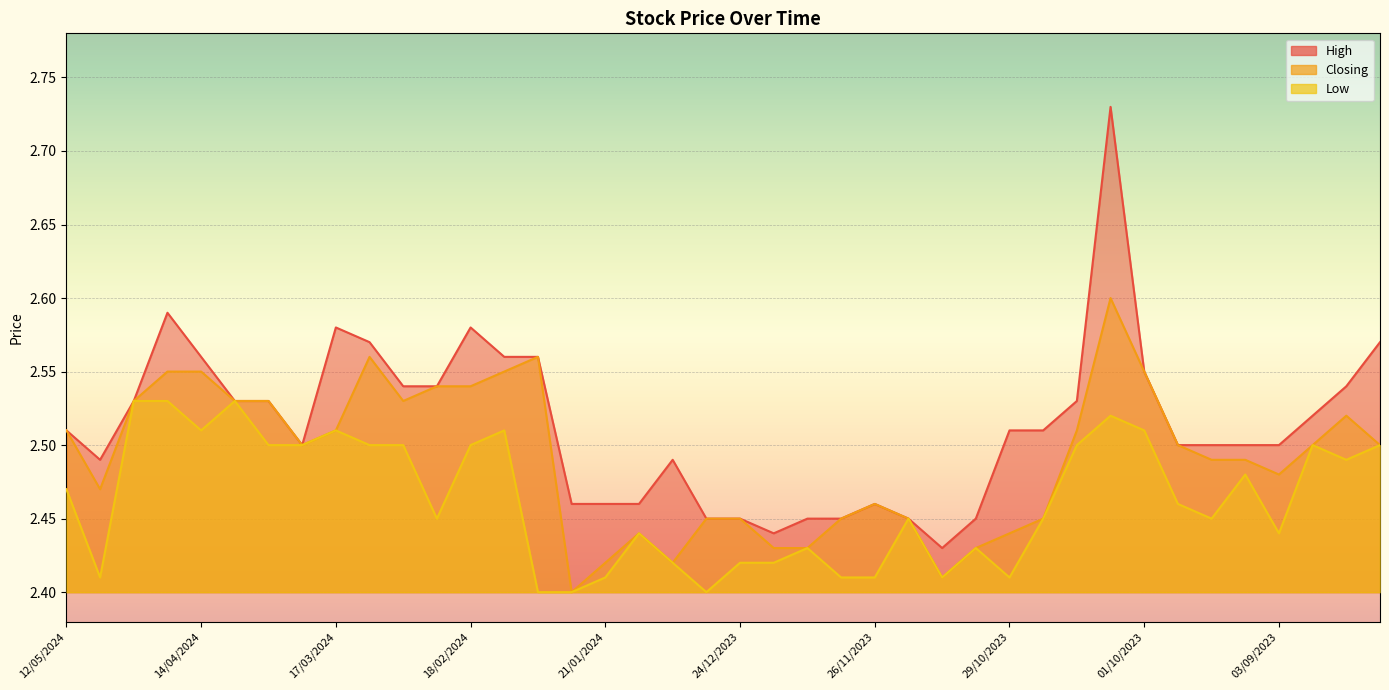

Count the Closing values in the range 2 to 3.

40